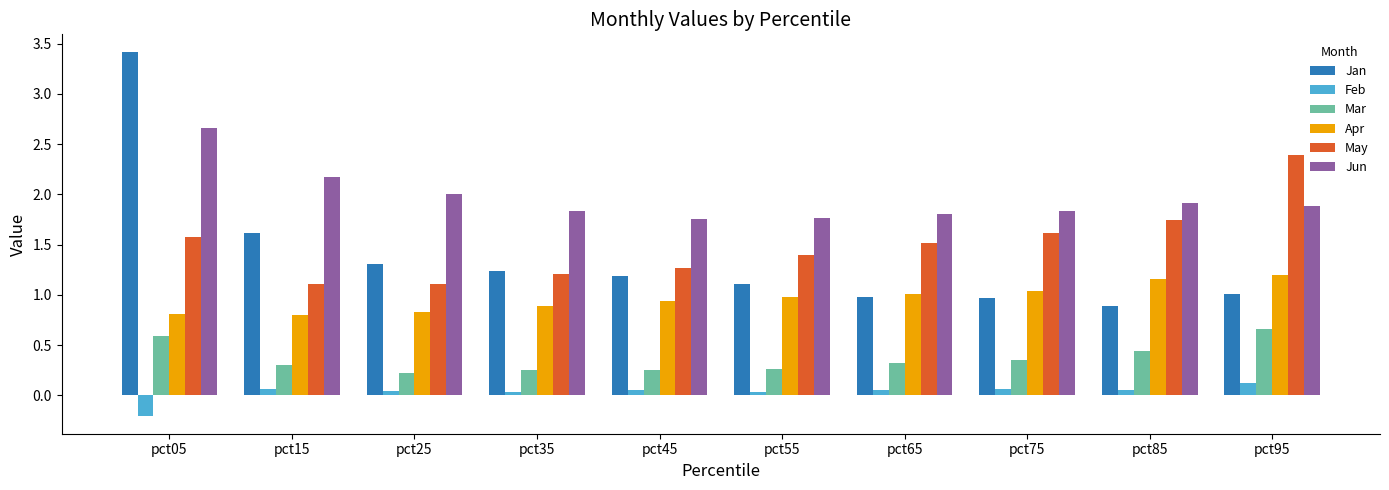

What is the average value of the Apr series?

1.0